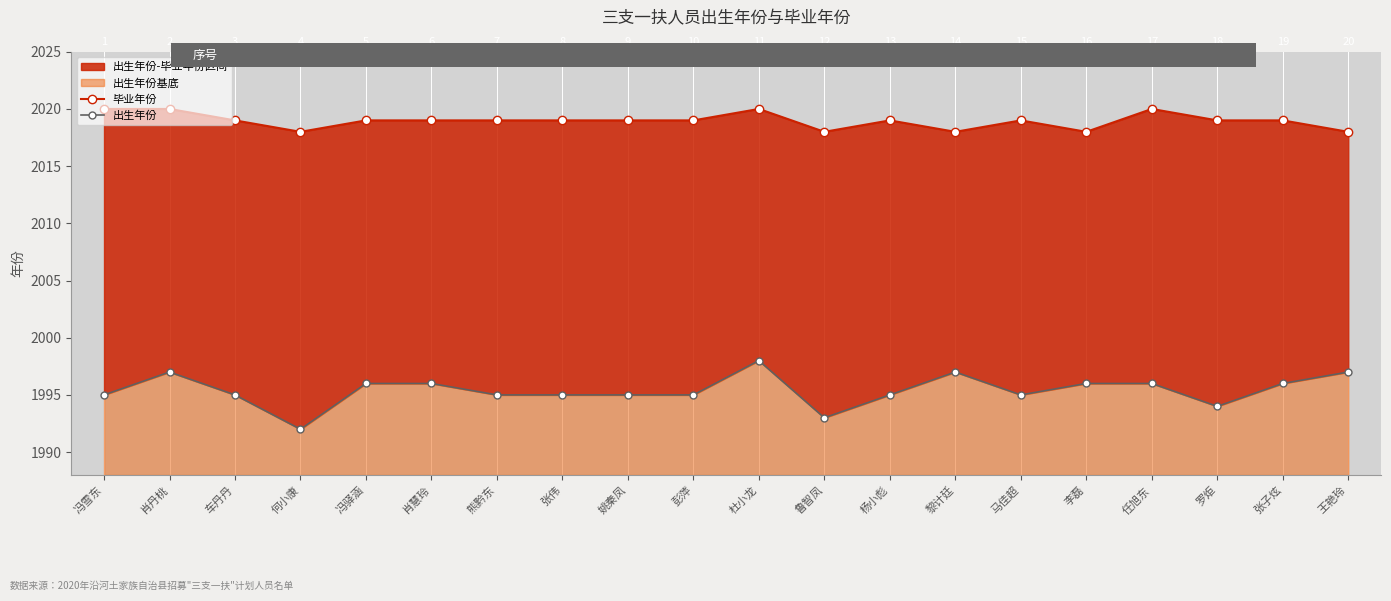

True or false: 出生年份 and 毕业年份 intersect in this chart.

False